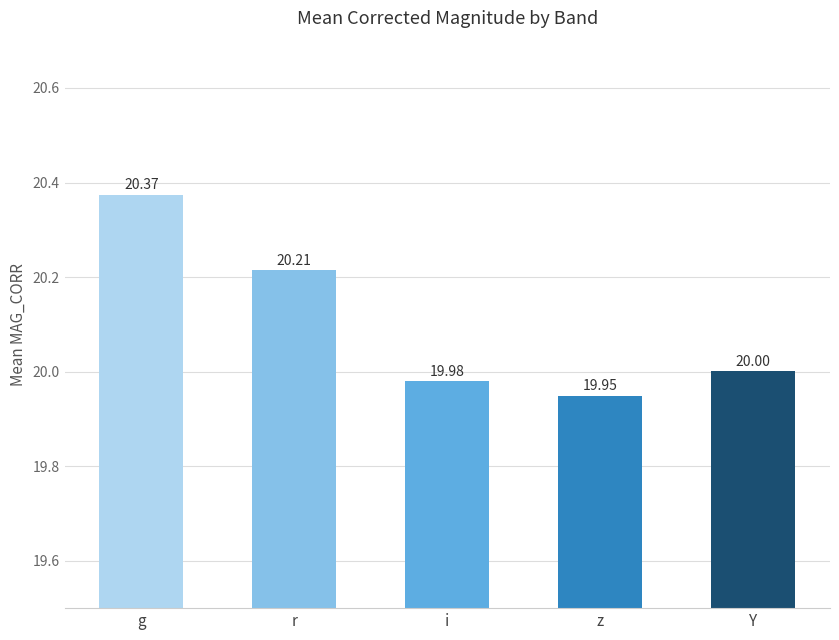

The value at i is 4.3. True or false?

False